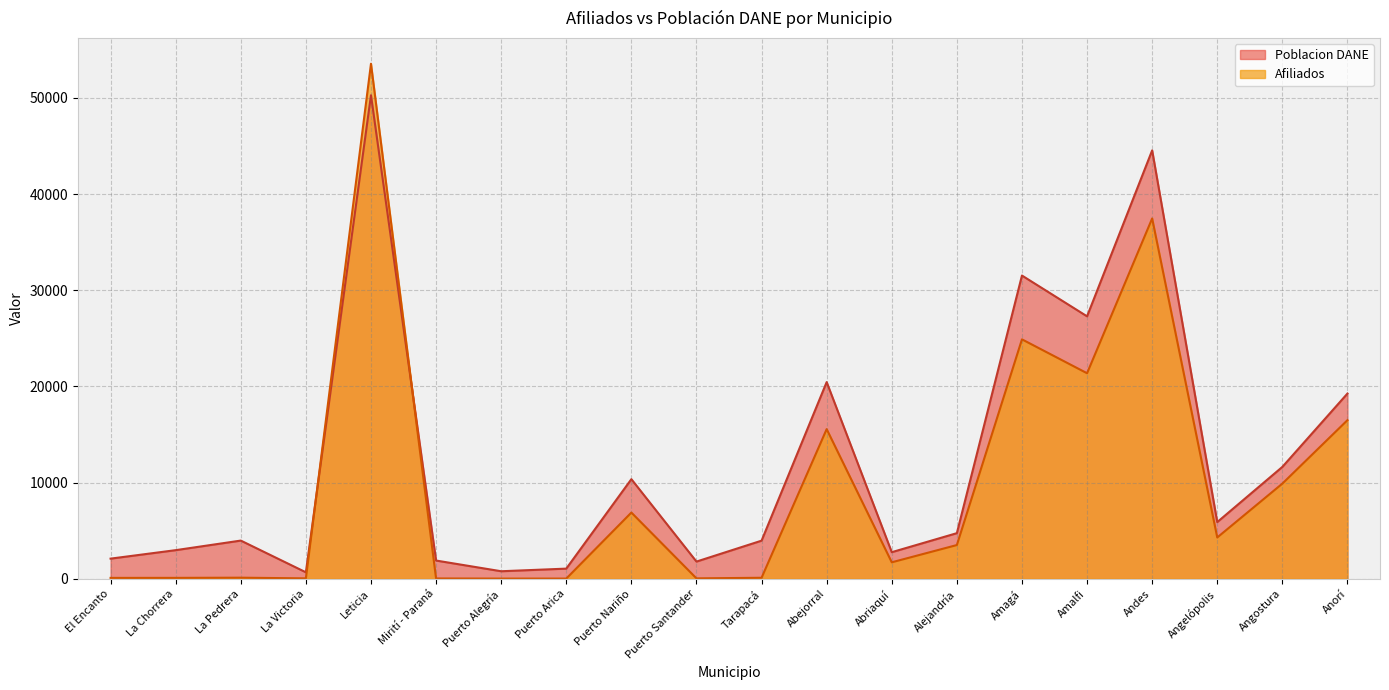

What is the greatest value displayed?

53551.0